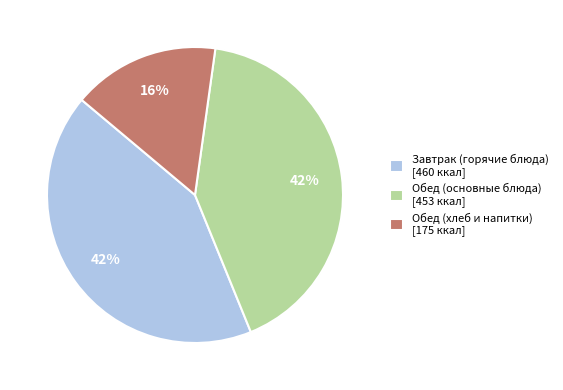

Is it true that Обед (основные блюда) [453 ккал] is 49% of the pie?

False